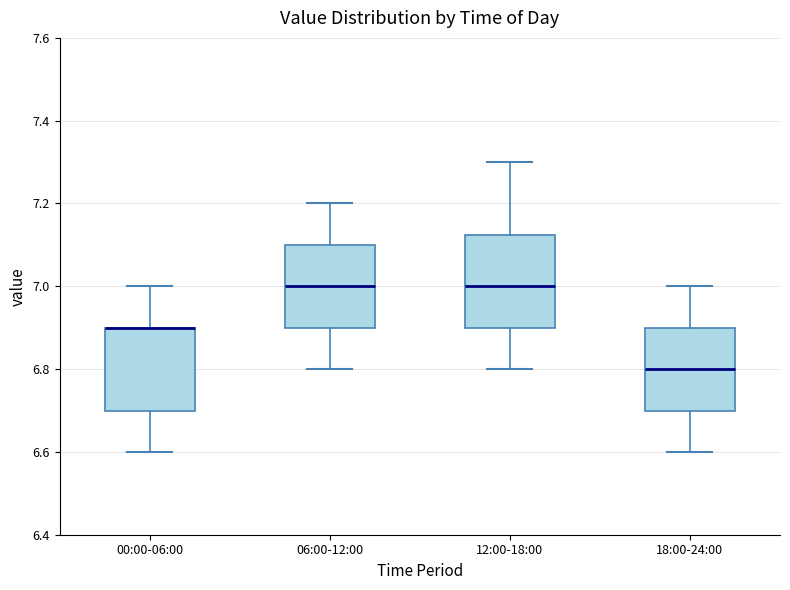

Reading left to right, transcribe this box plot: for each box, give where its median line is, the range the box spans, and where its two whiskers end, as read against the y-axis. The values are not printed on the chart, so give them approximately, as read against the axis.

00:00-06:00: median 6.90 (drawn on the box's upper edge), box 6.70 to 6.90, whiskers 6.60 to 7.00
06:00-12:00: median 7.00, box 6.90 to 7.10, whiskers 6.80 to 7.20
12:00-18:00: median 7.00, box 6.90 to 7.12, whiskers 6.80 to 7.30
18:00-24:00: median 6.80, box 6.70 to 6.90, whiskers 6.60 to 7.00